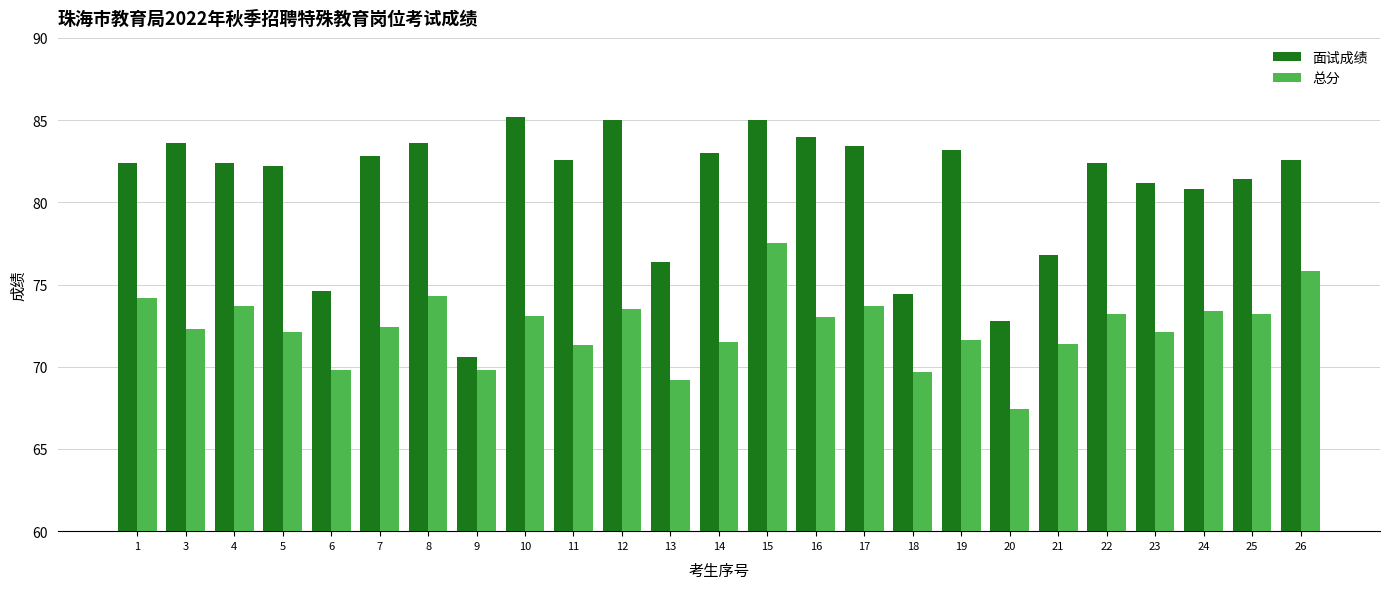

List the series in order of their overall mean, lowest first.

总分, 面试成绩